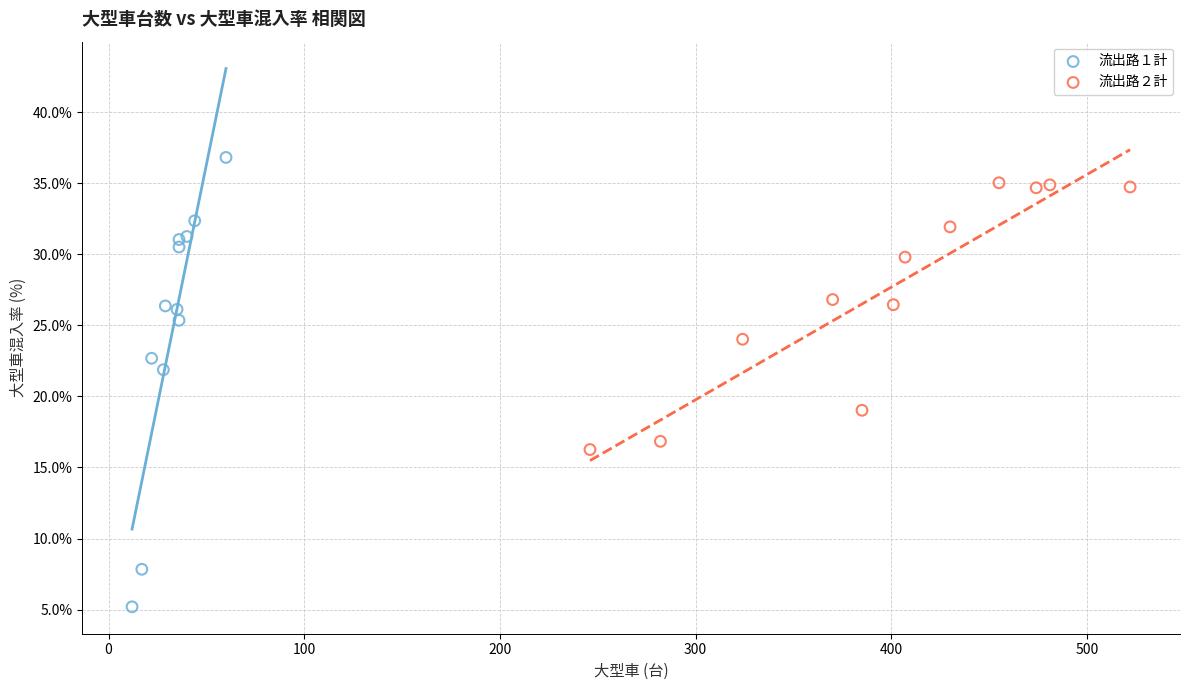

Which series has the largest Y range (max minus min)?

流出路１計